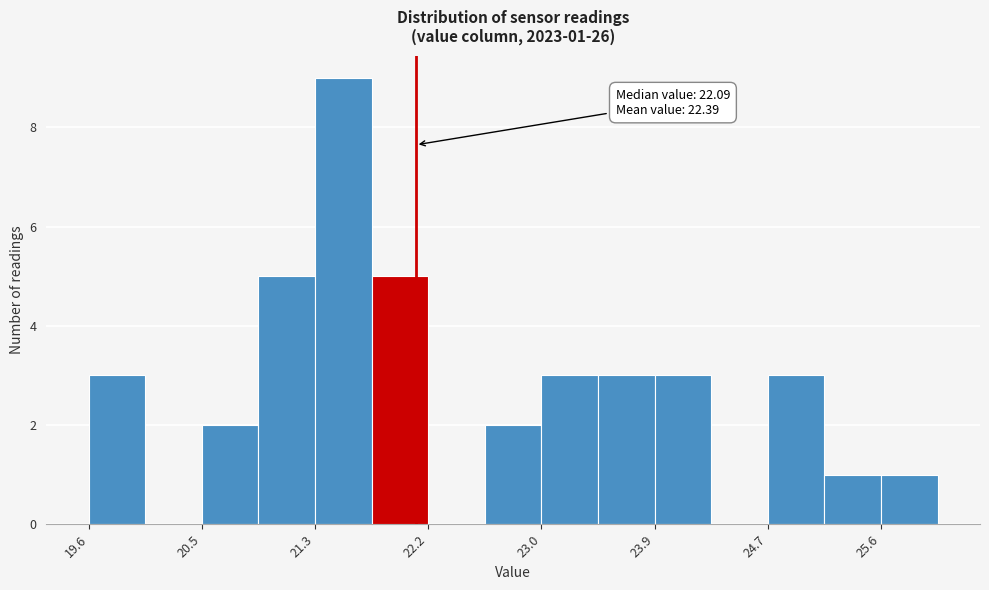

Over which range of the x-axis is the bar tallest?

21.3 to 21.8